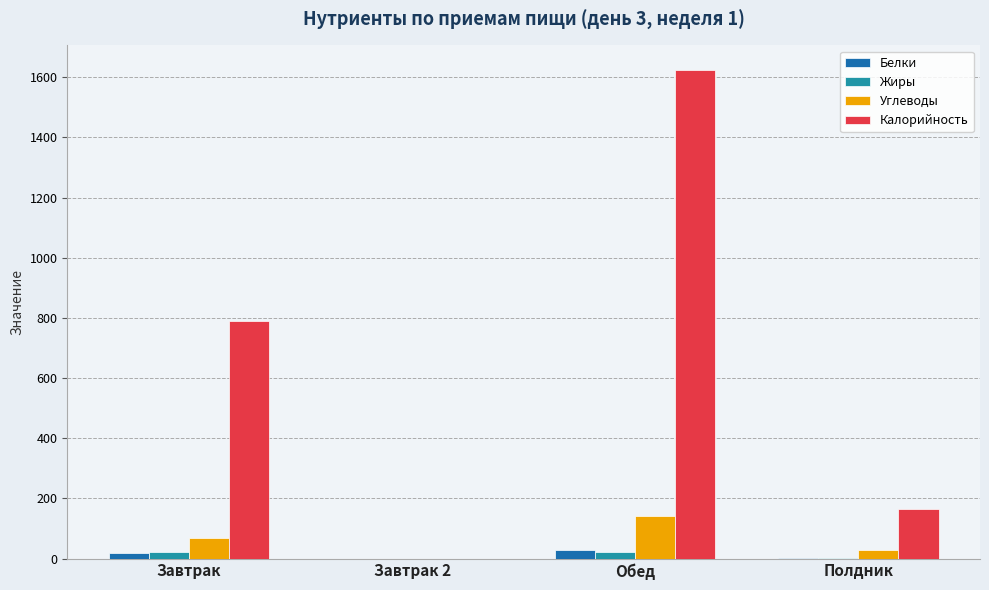

What is the greatest value displayed?

1624.5